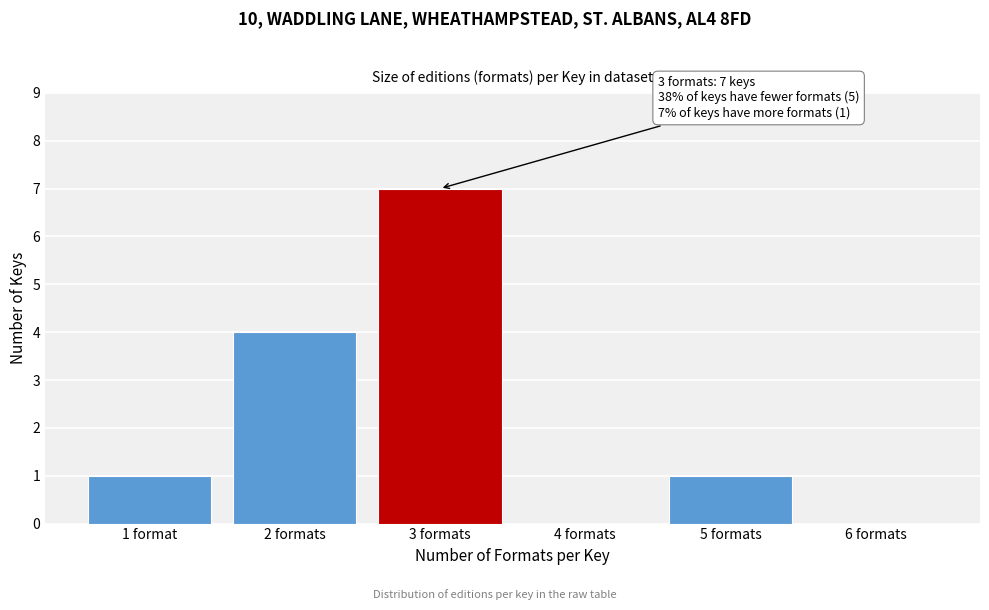

Reading left to right, what are all the values shown in this chart?

1 format=1	2 formats=4	3 formats=7	4 formats=0	5 formats=1	6 formats=0